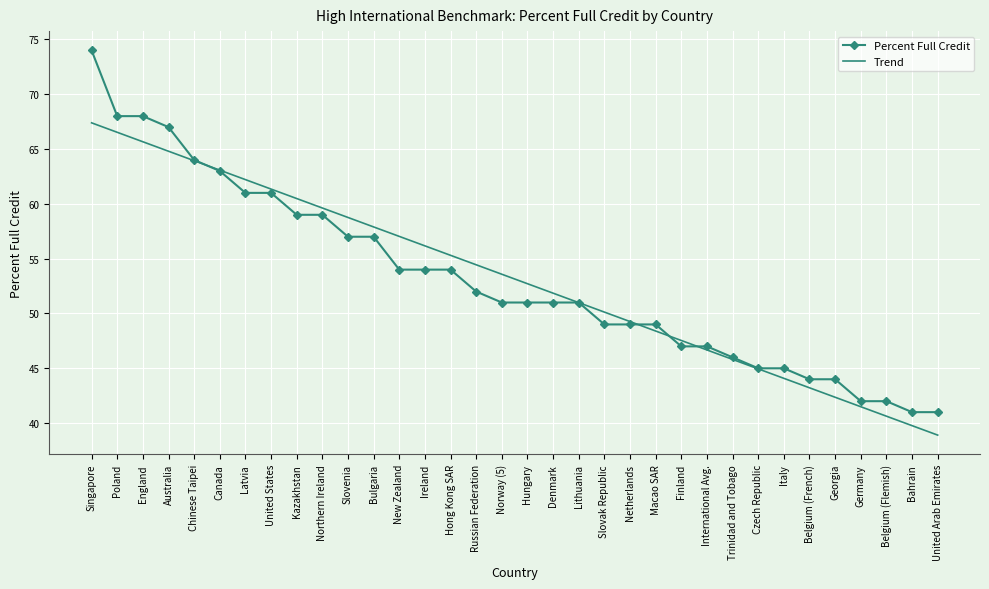

Is the value of Trend at International Avg. greater than the value of Percent Full Credit at Northern Ireland?

No